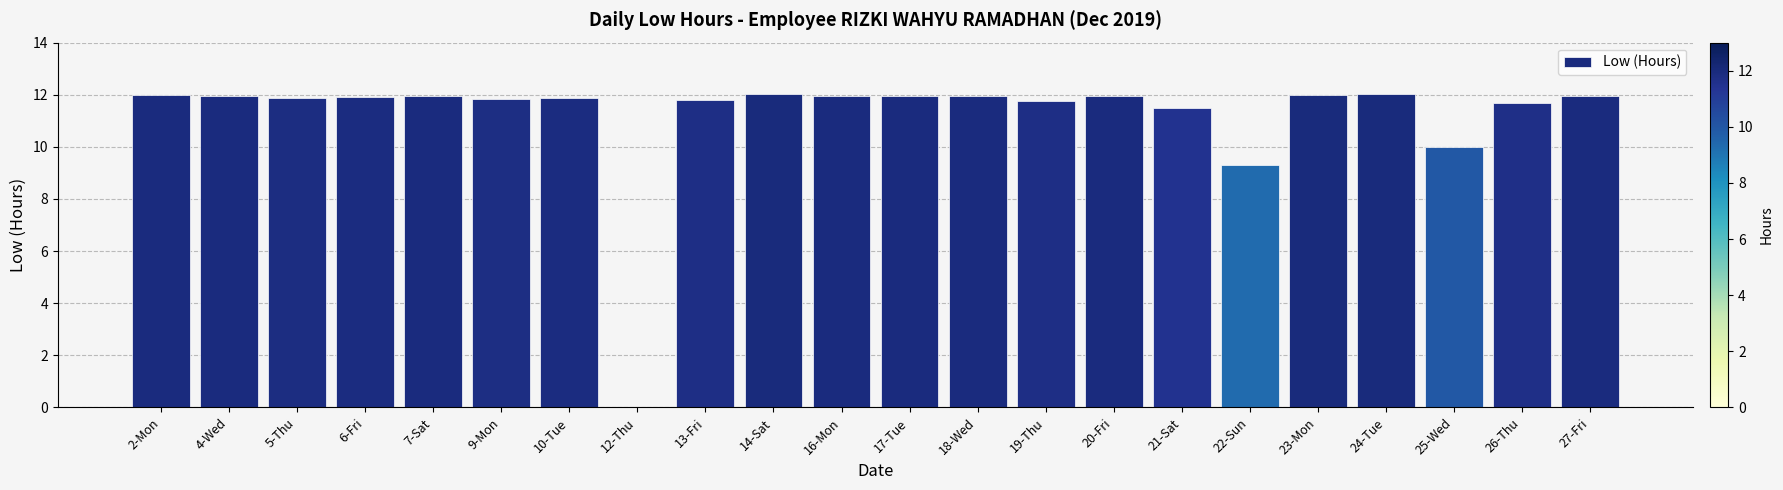

At which label is the value closest to 6?

22-Sun